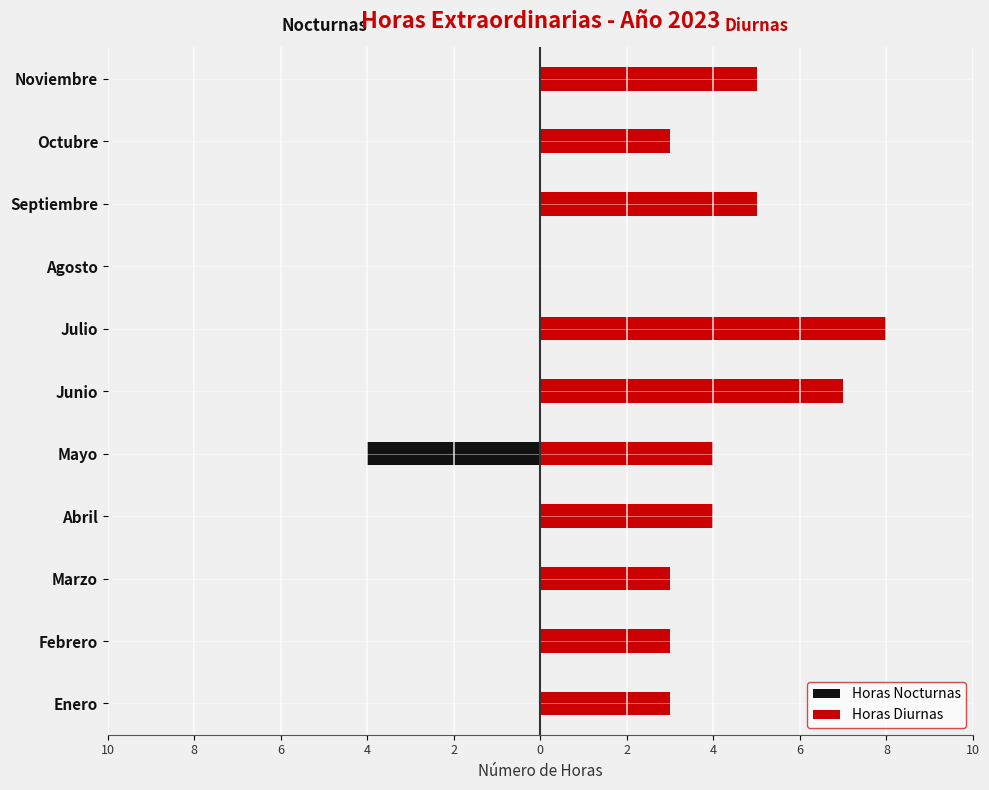

Reading left to right, transcribe all the data shown in this chart.

Horas Nocturnas: 0	0	0	0	-4	0	0	0	0	0	0
Horas Diurnas: 3	3	3	4	4	7	8	0	5	3	5